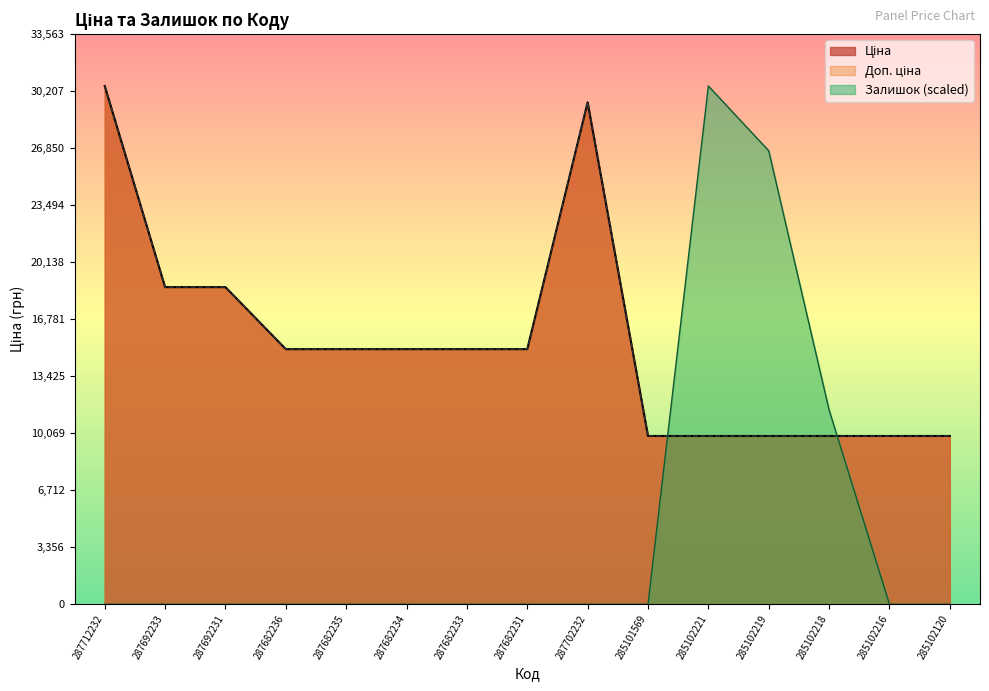

True or false: Ціна has more than 2 interior local peaks.

False